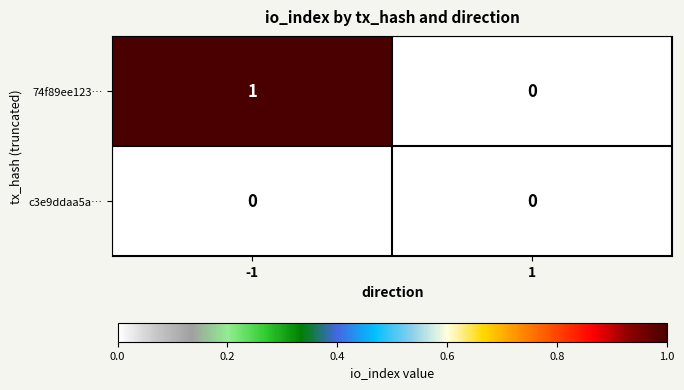

The value of c3e9ddaa5a… at -1 is 0. True or false?

True